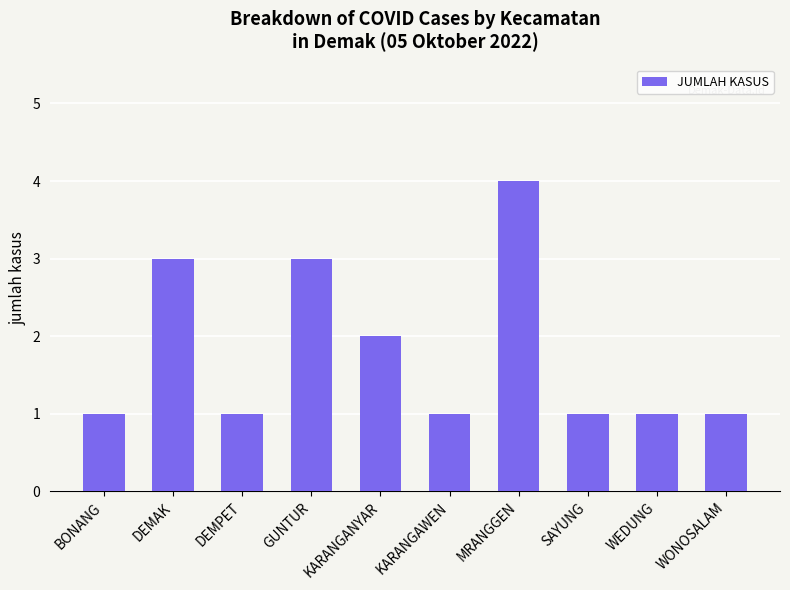

What is the average value?

2